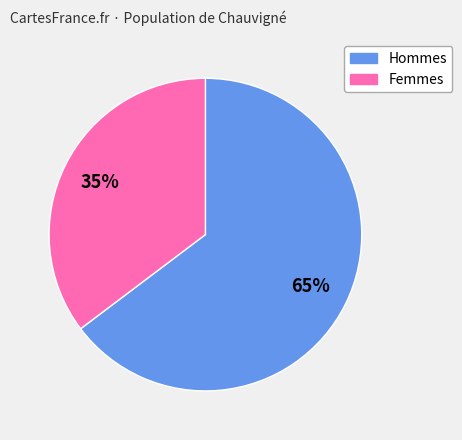

To the nearest percent, what portion does Hommes represent?

65%